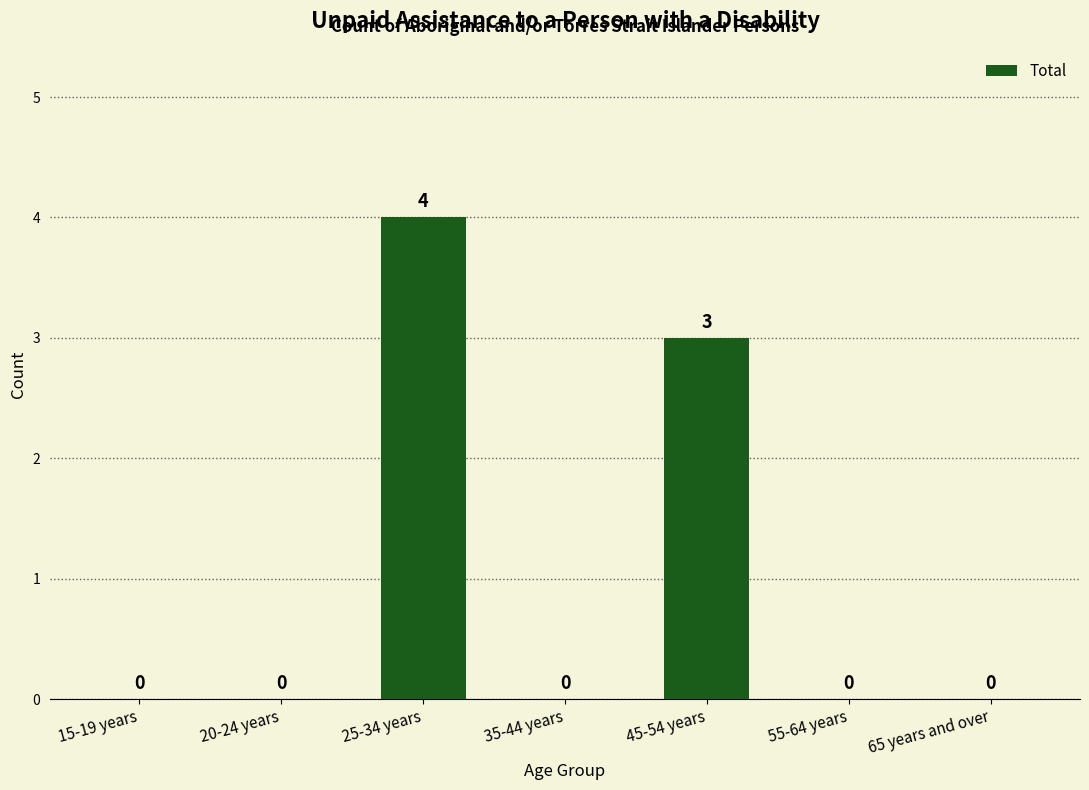

Reading left to right, transcribe all the data shown in this chart.

15-19 years=0	20-24 years=0	25-34 years=4	35-44 years=0	45-54 years=3	55-64 years=0	65 years and over=0